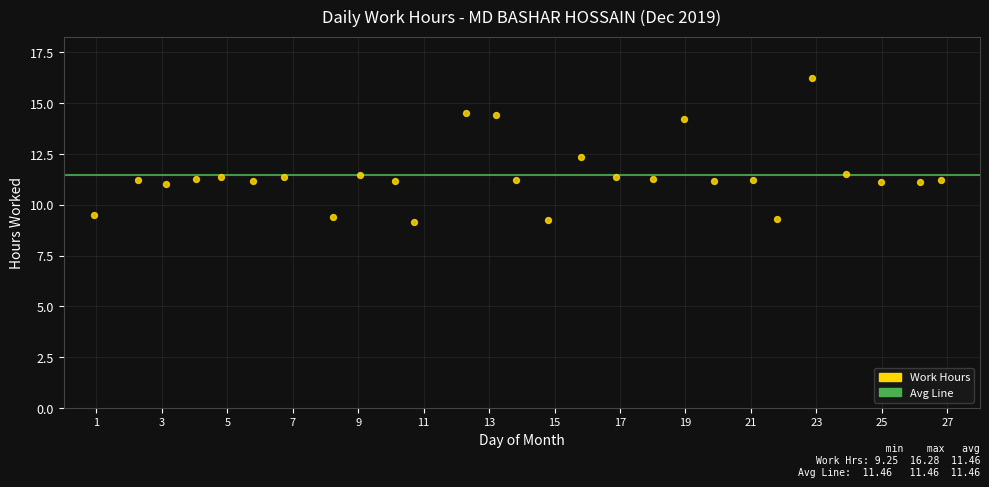

What is the range of Y values (max minus min)?

7.0